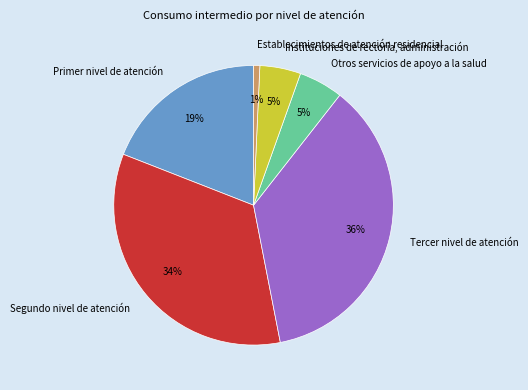

To the nearest percent, what is the combined percentage of Otros servicios de apoyo a la salud and Segundo nivel de atención?

39%